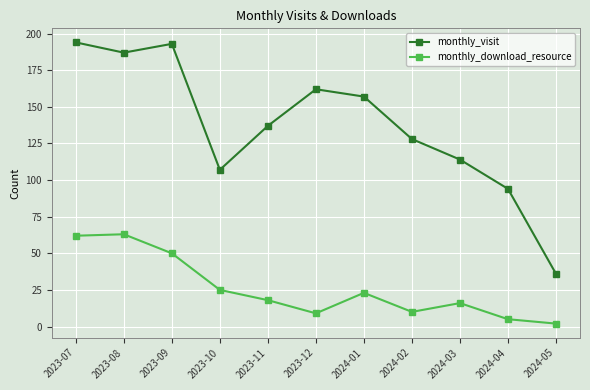

What is the difference between the monthly_visit values at 2024-02 and 2023-08?

59